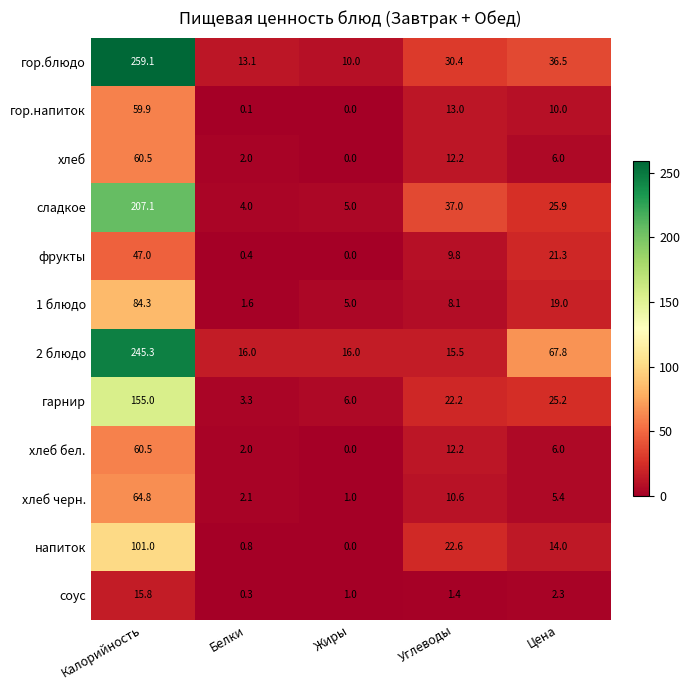

What is the difference between the second highest and minimum values in the соус series?

2.0